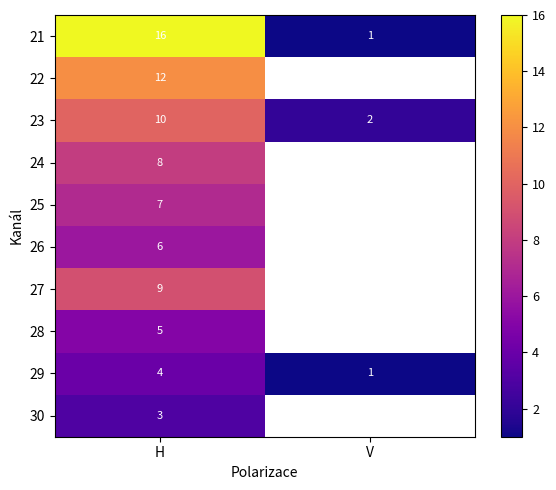

Rank the categories by 21 value from highest to lowest.

H, V